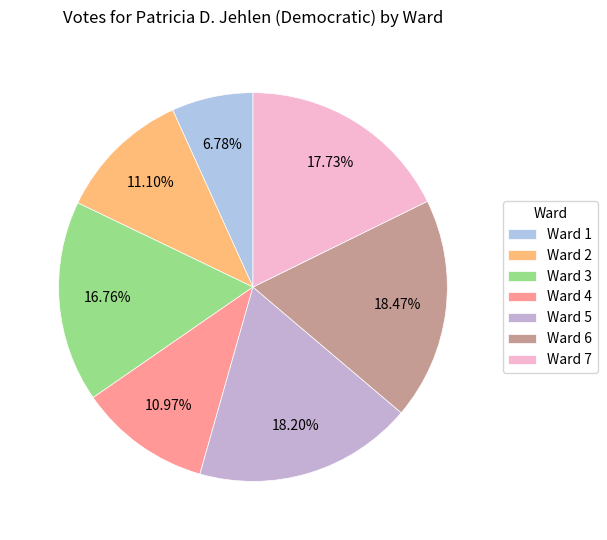

Does any single category account for the majority?

No